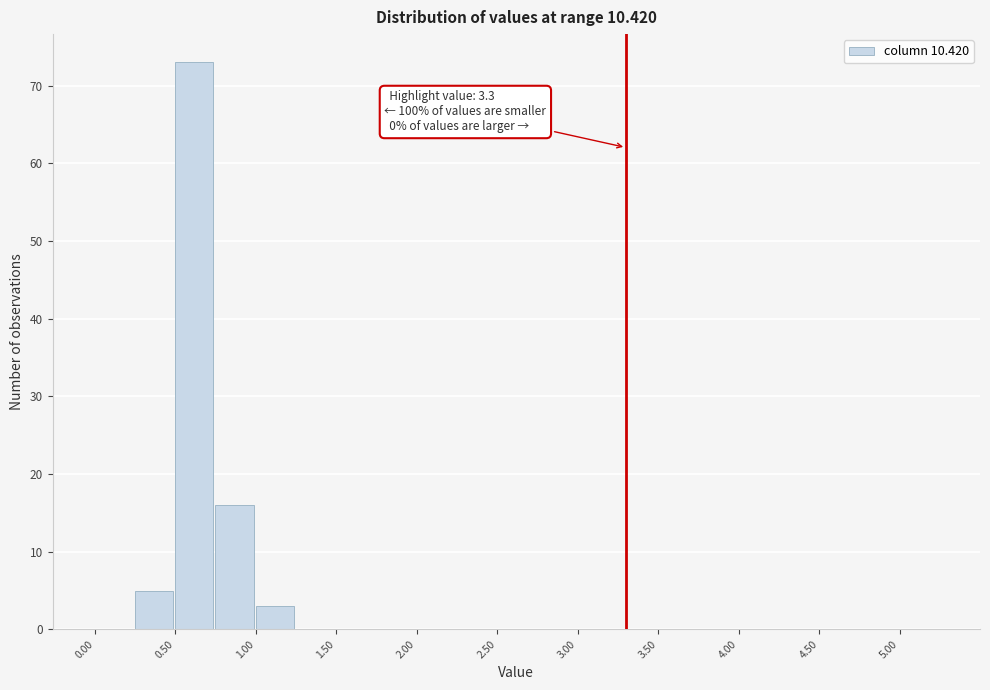

Which range on the x-axis has the tallest bar?

0.50 to 0.75